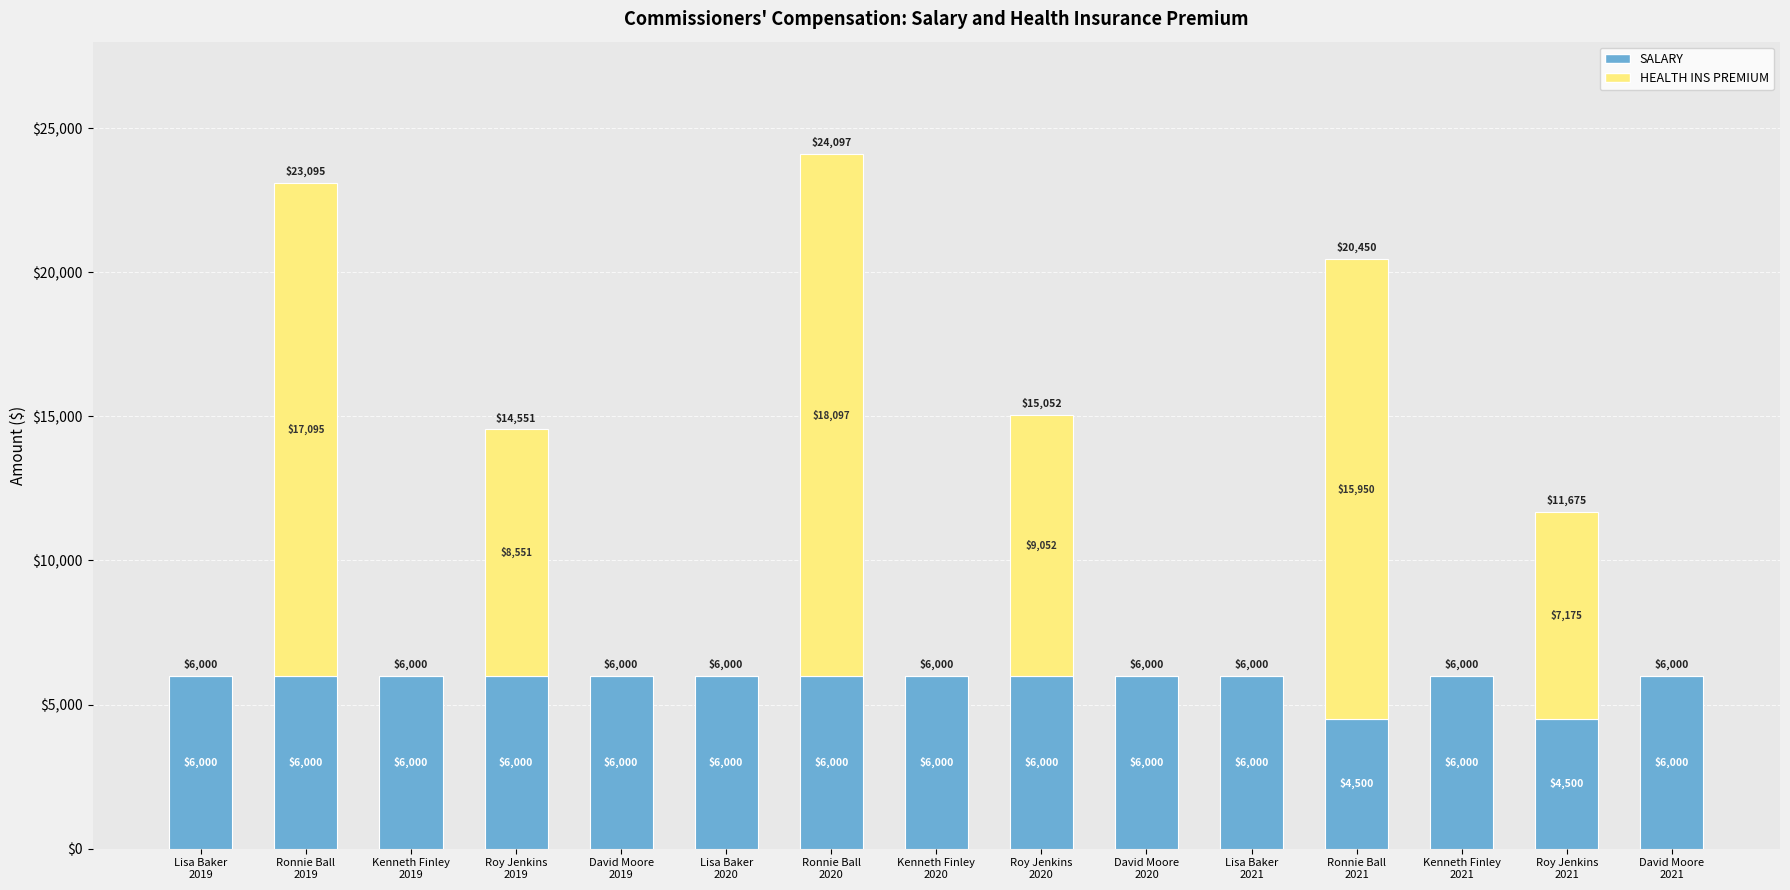

What is the maximum value for SALARY?

6000.0